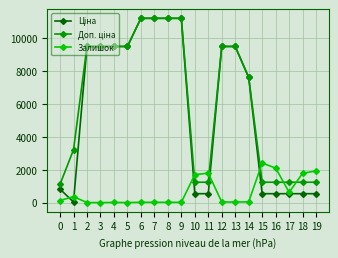

True or false: Залишок has more than 0 points higher than both neighbors.

True